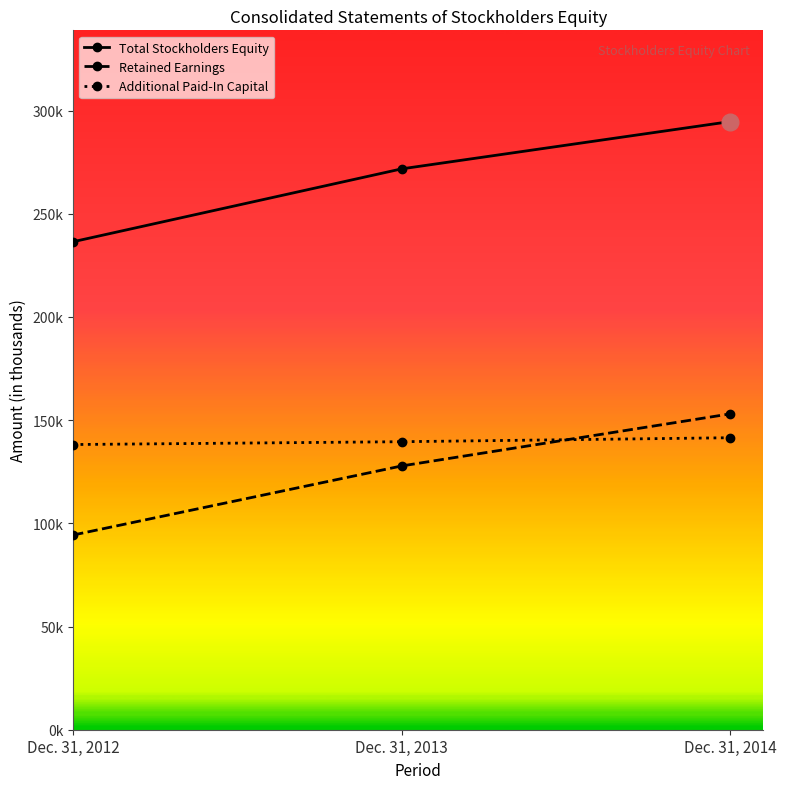

What is the sum of the Additional Paid-In Capital values at Dec. 31, 2013 and Dec. 31, 2014?

281060